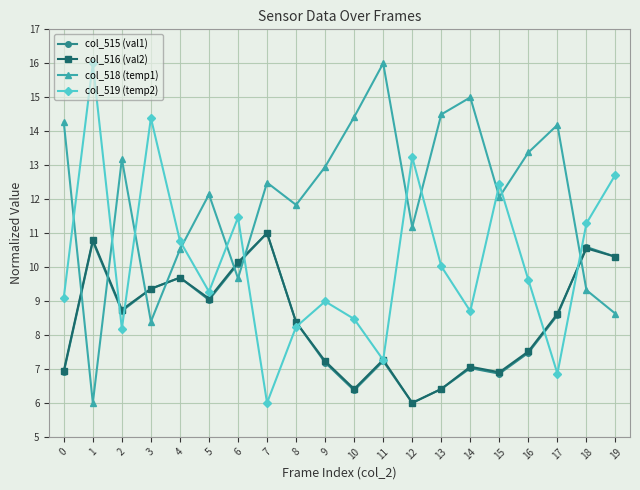

How many interior local valleys does the col_518 (temp1) series have?

6